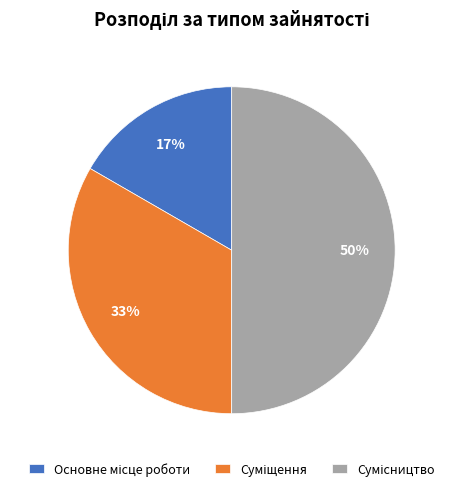

To the nearest percent, what is the difference between the largest and smallest slice percentages?

33%